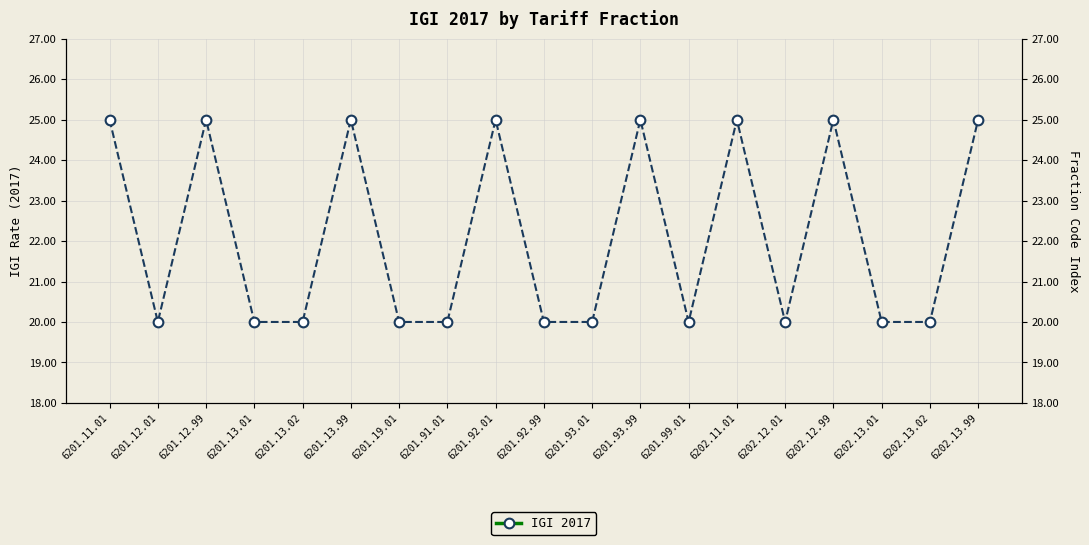

List the labels in order of value, largest first.

6201.11.01, 6201.12.99, 6201.13.99, 6201.92.01, 6201.93.99, 6202.11.01, 6202.12.99, 6202.13.99, 6201.12.01, 6201.13.01, 6201.13.02, 6201.19.01, 6201.91.01, 6201.92.99, 6201.93.01, 6201.99.01, 6202.12.01, 6202.13.01, 6202.13.02